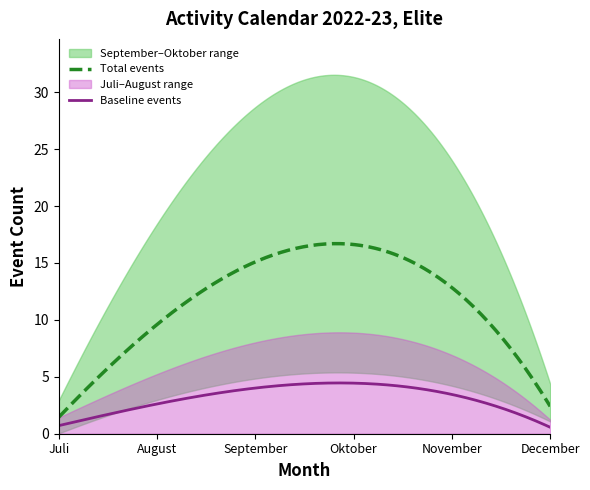

At how many categories does at least one series exceed 29?

2